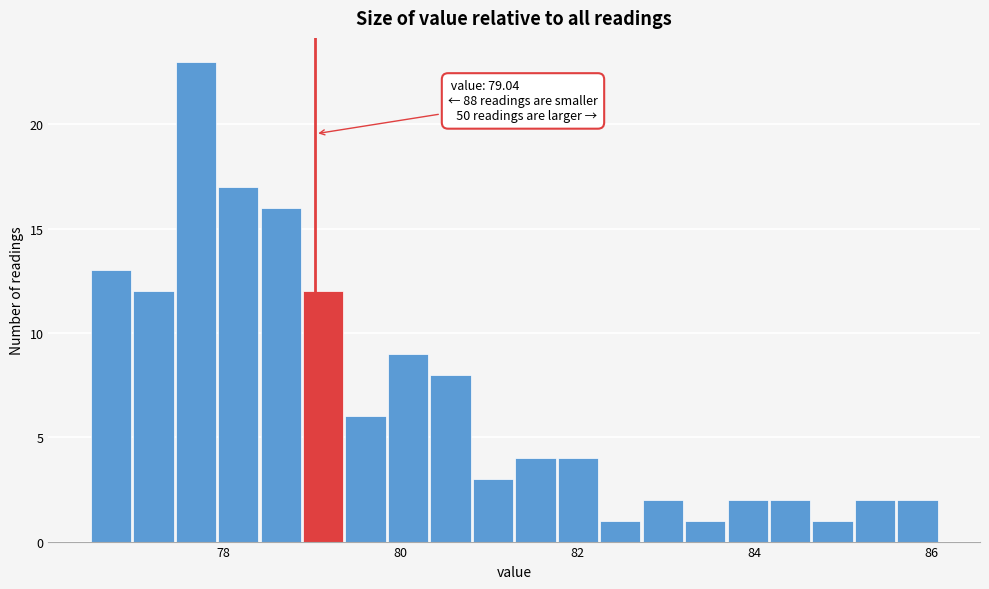

Around what value on the x-axis is the tallest bar? Give the approximate position of its centre, as read against the axis.

77.6